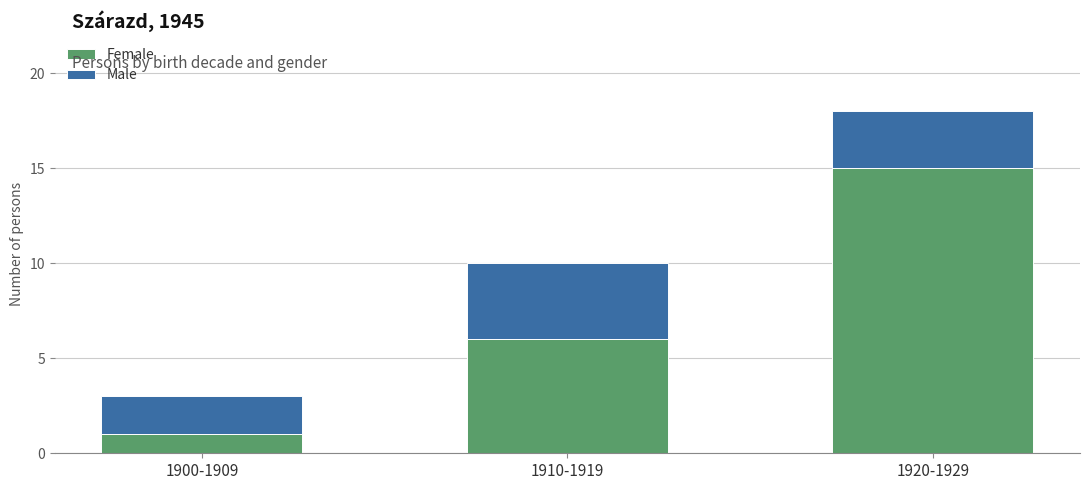

What is the sum of the Female values at 1920-1929 and 1910-1919?

21